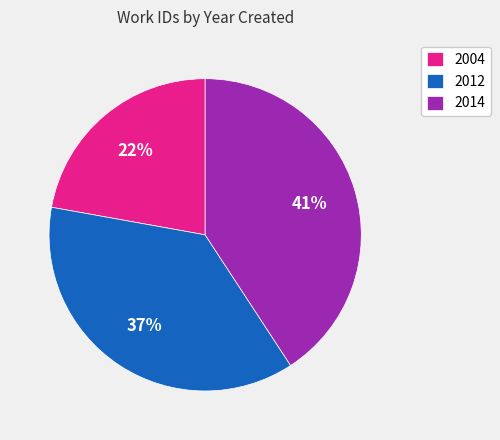

To the nearest percent, what is the difference between the largest and smallest slice percentages?

19%